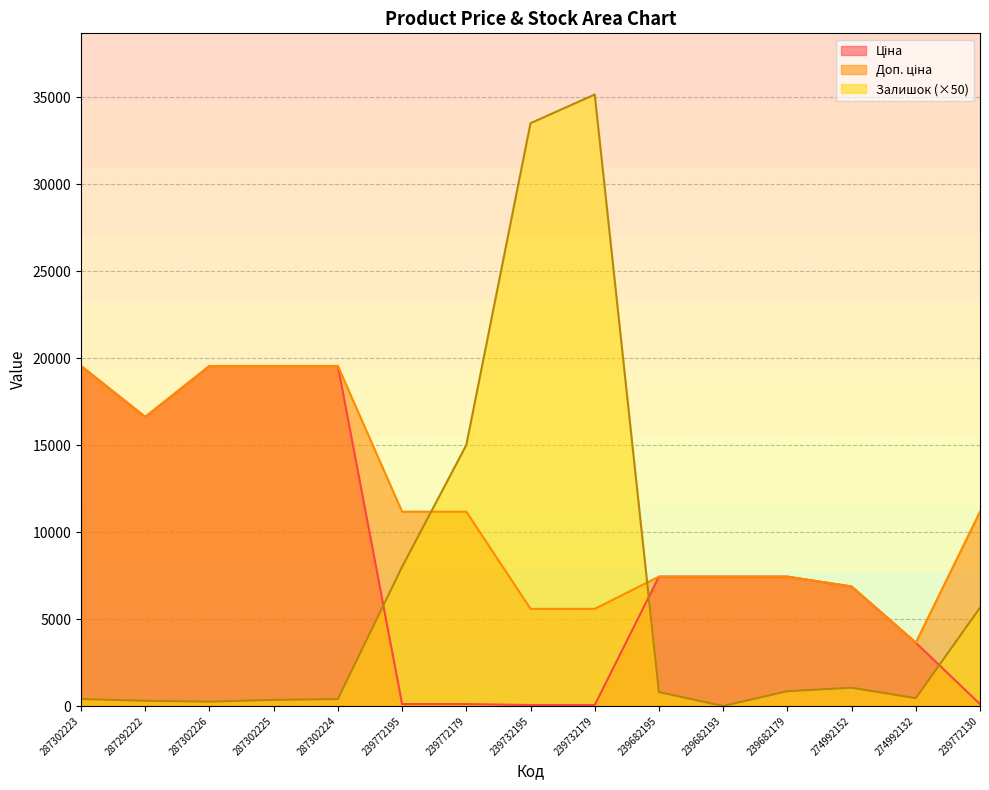

Where does the Ціна series first go above 7436?

287302223